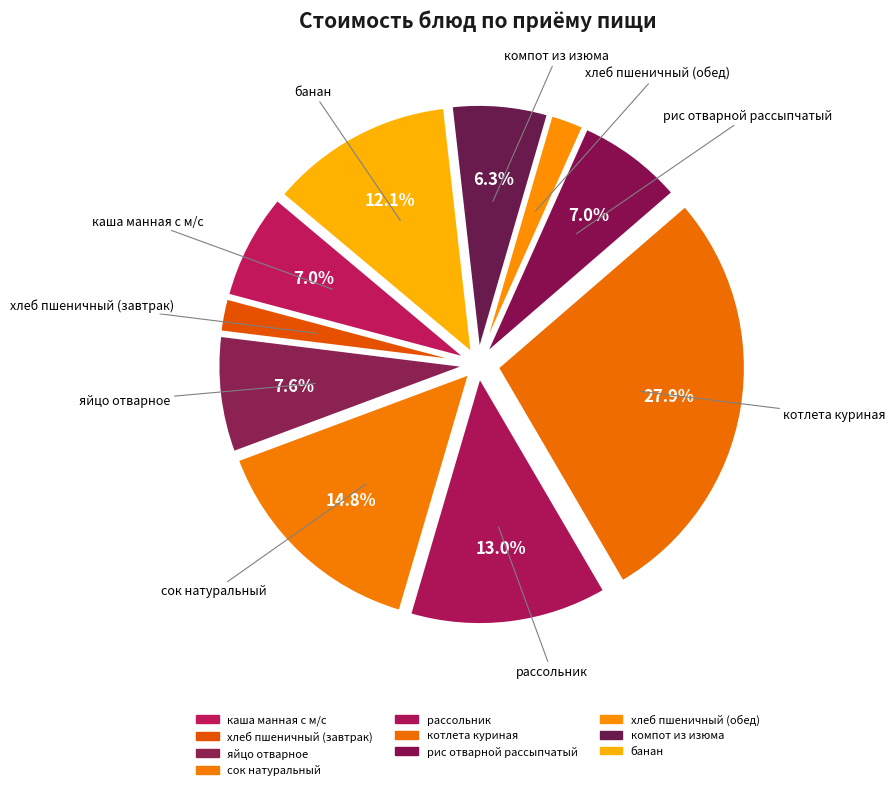

Rank the categories by value from lowest to highest.

хлеб пшеничный (завтрак), хлеб пшеничный (обед), компот из изюма, каша манная с м/с, рис отварной рассыпчатый, яйцо отварное, банан, рассольник, сок натуральный, котлета куриная